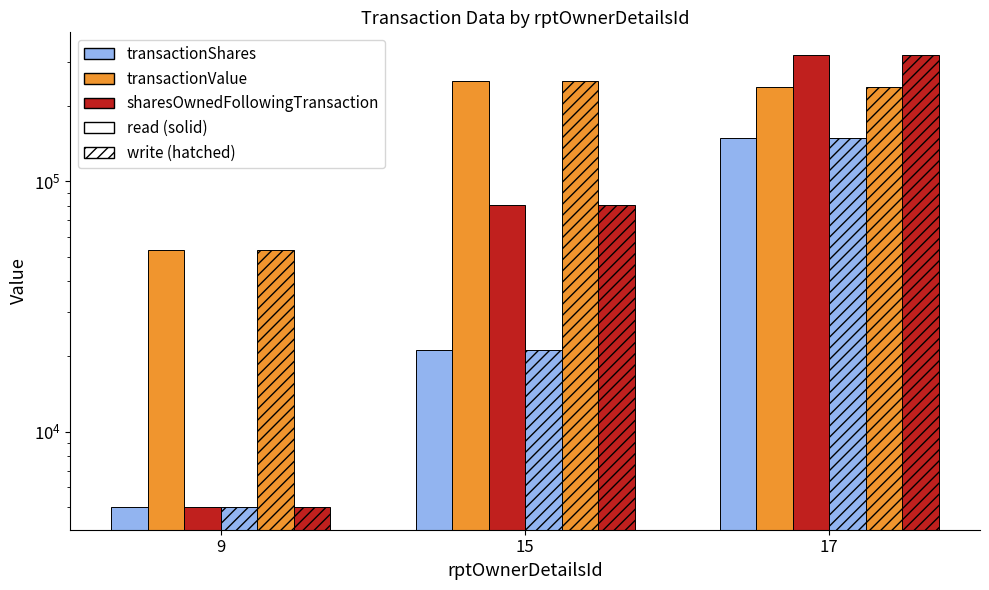

What is the minimum value shown in the chart?

5000